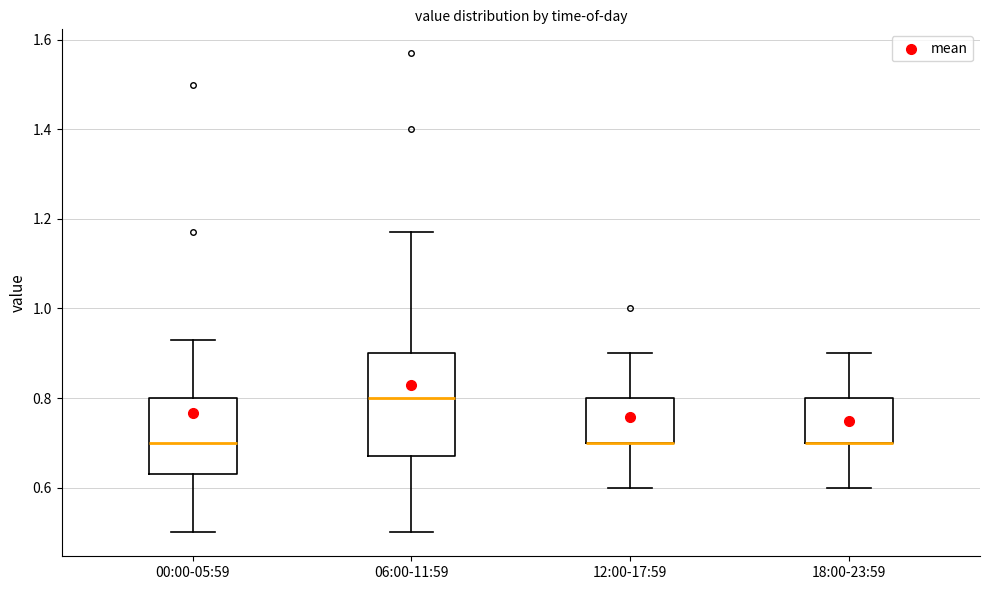

Where does the lower whisker of the box for 00:00-05:59 end on the y-axis? The values are not printed on the chart, so give them approximately, as read against the axis.

0.50